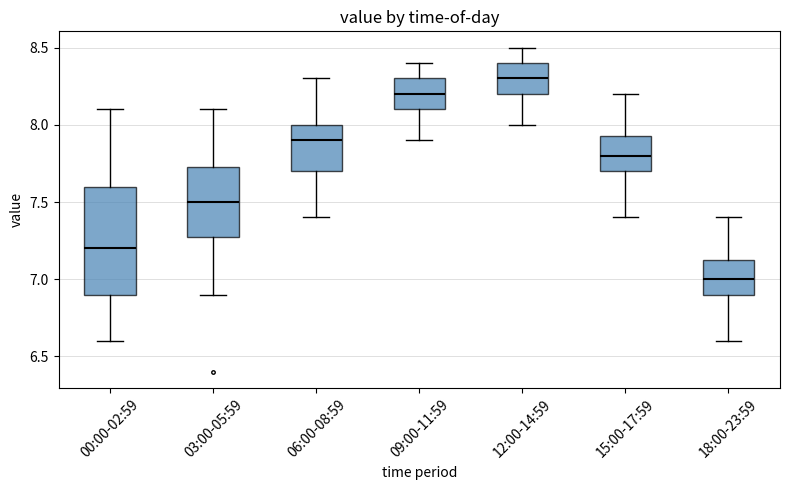

Reading left to right, transcribe this box plot: for each box, give where its median line is, the range the box spans, and where its two whiskers end, as read against the y-axis. The values are not printed on the chart, so give them approximately, as read against the axis.

00:00-02:59: median 7.20, box 6.90 to 7.60, whiskers 6.60 to 8.10
03:00-05:59: median 7.50, box 7.30 to 7.75, whiskers 6.90 to 8.10
06:00-08:59: median 7.90, box 7.70 to 8.00, whiskers 7.40 to 8.30
09:00-11:59: median 8.20, box 8.10 to 8.30, whiskers 7.90 to 8.40
12:00-14:59: median 8.30, box 8.20 to 8.40, whiskers 8.00 to 8.50
15:00-17:59: median 7.80, box 7.70 to 7.95, whiskers 7.40 to 8.20
18:00-23:59: median 7.00, box 6.90 to 7.15, whiskers 6.60 to 7.40